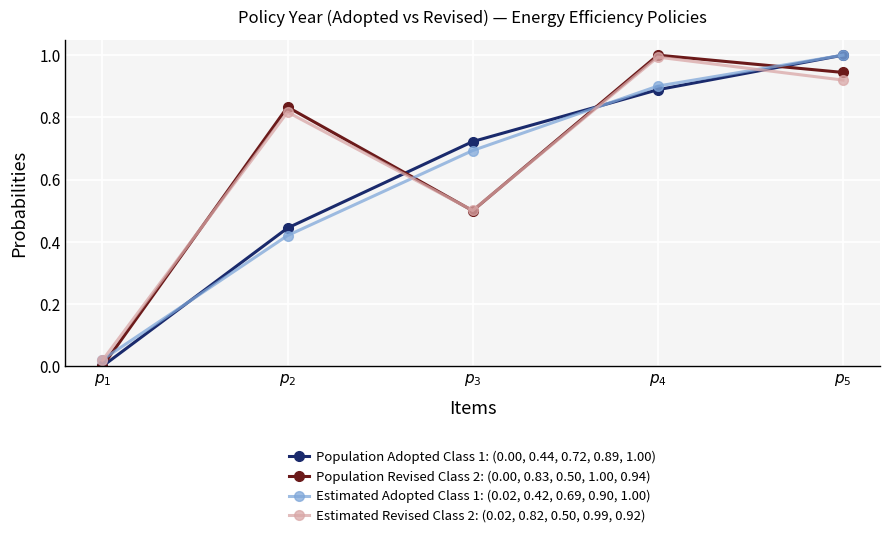

What is the total value across all series at $p_{3}$?

2.4